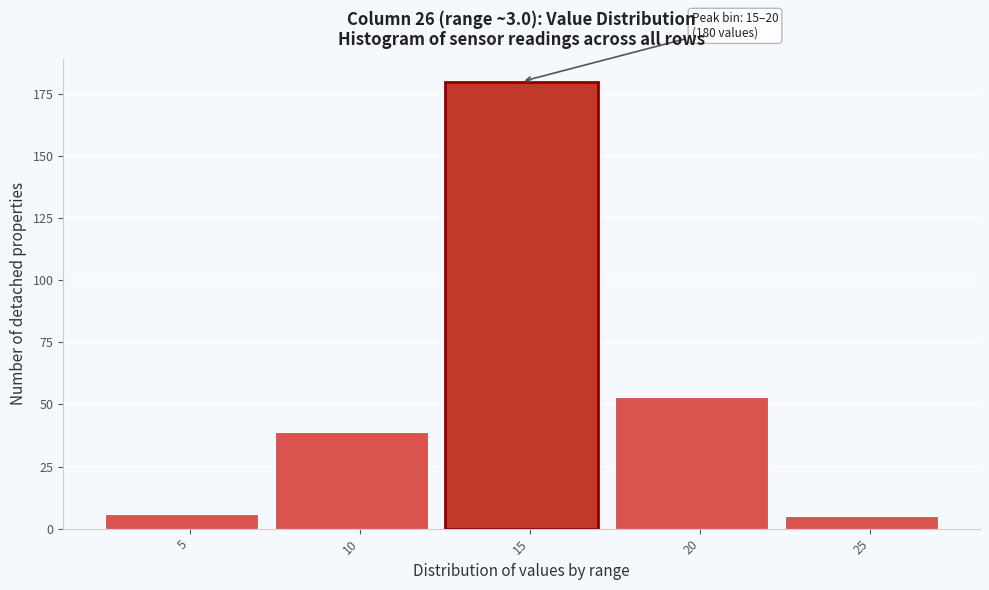

Reading right to left, list all the values displayed in this chart.

25=5	20=53	15=180	10=39	5=6